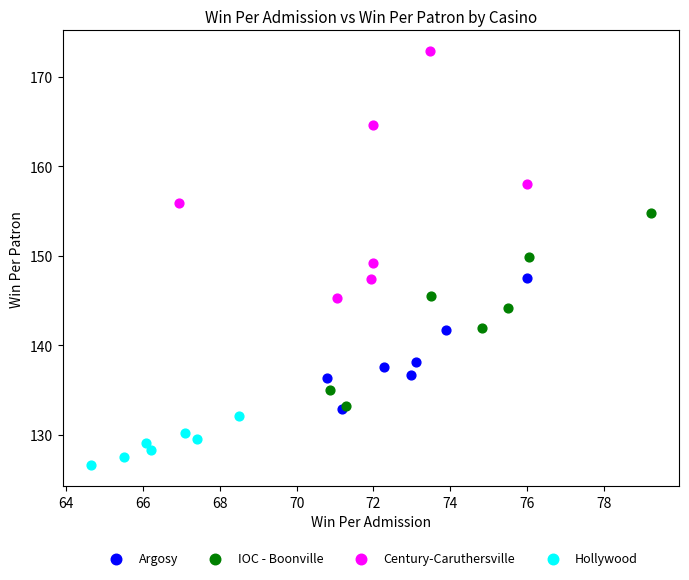

Which series has the widest spread of Y values?

Century-Caruthersville